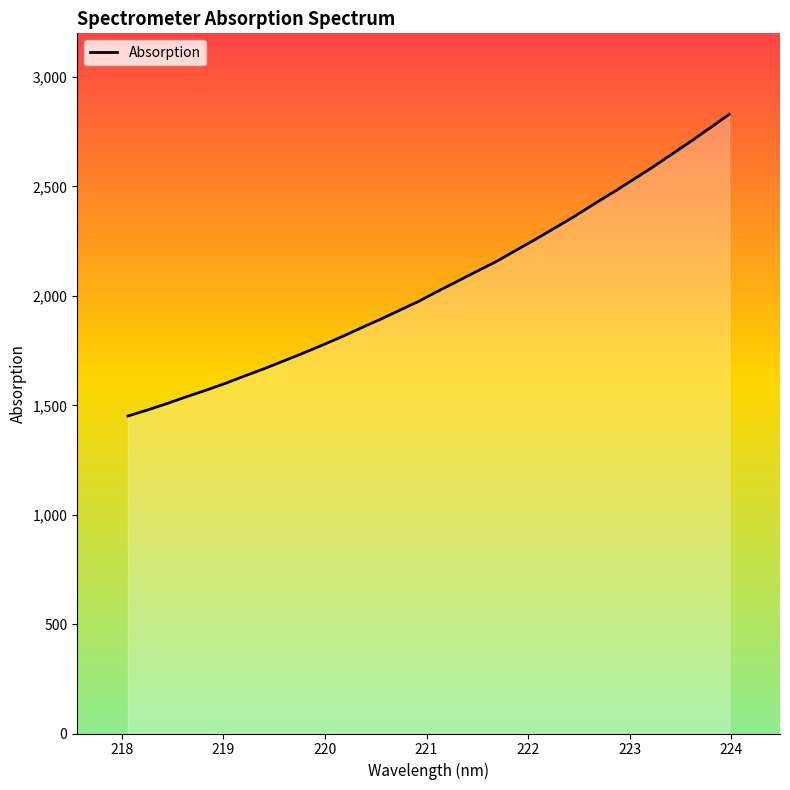

What is the maximum value shown in the chart?

2829.7